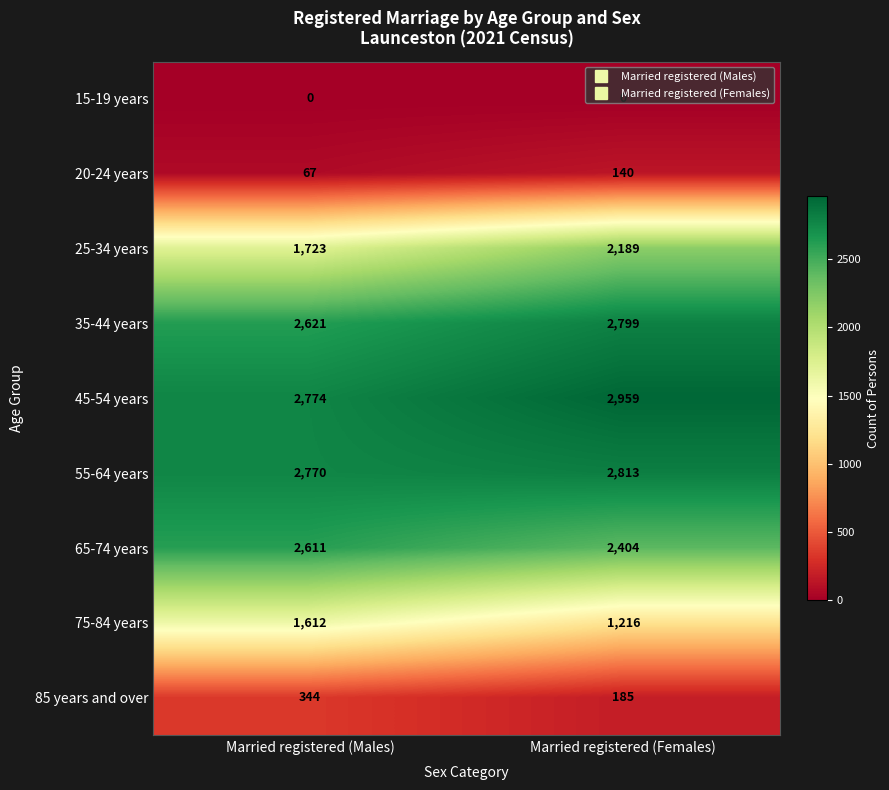

Is the value of 35-44 years at Married registered (Males) greater than the value of 55-64 years at Married registered (Males)?

No